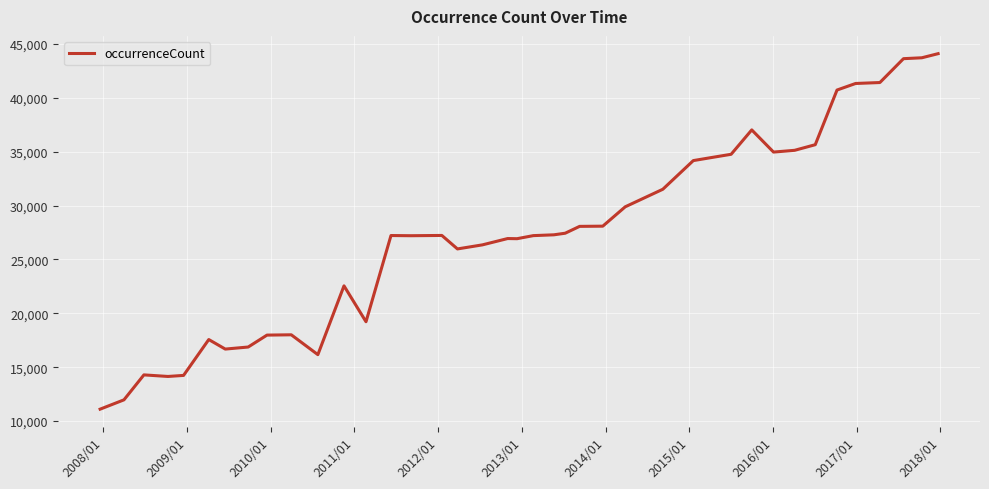

What is the maximum value shown in the chart?

44101